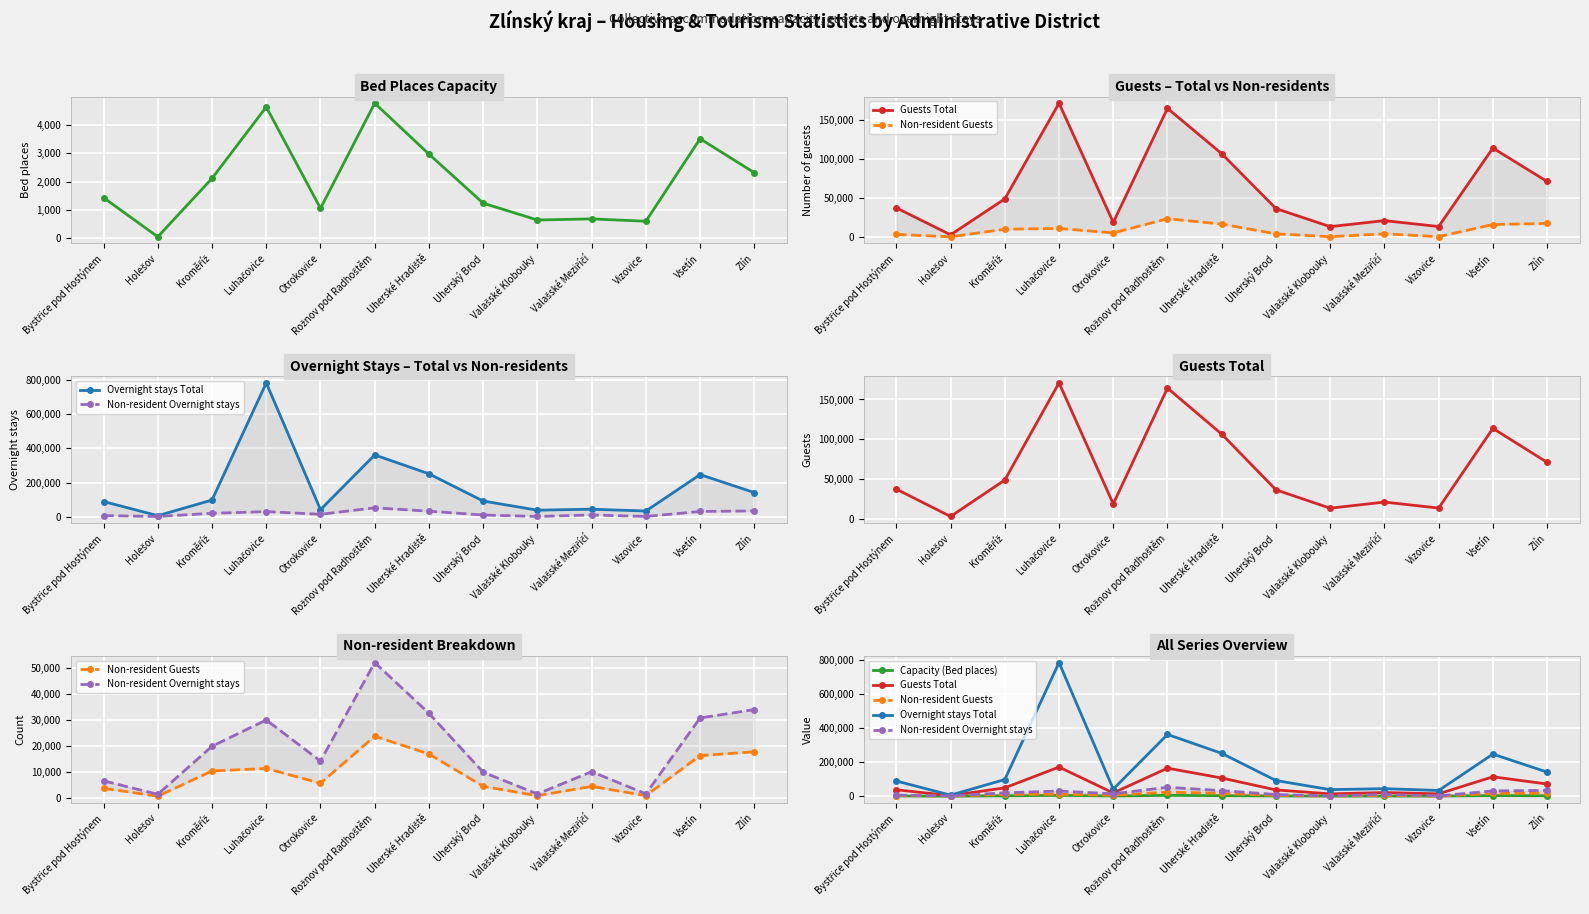

What position from the left is Vizovice?

11